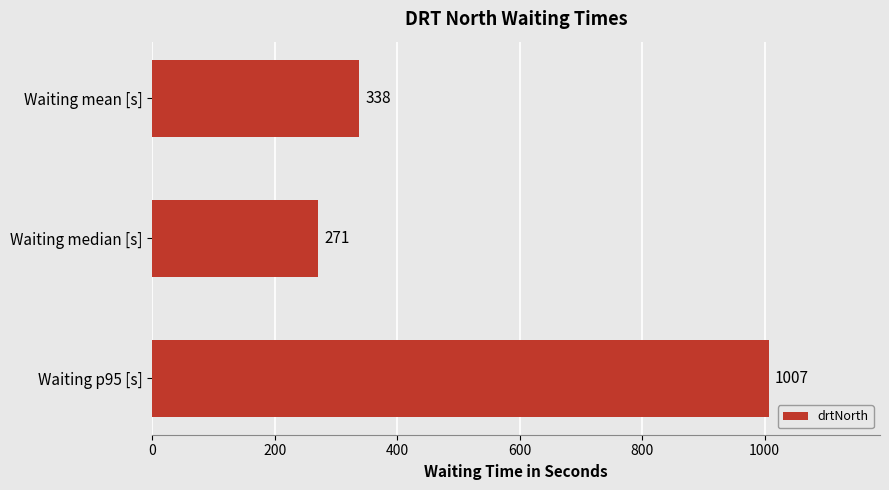

The value at Waiting median [s] is 112. True or false?

False